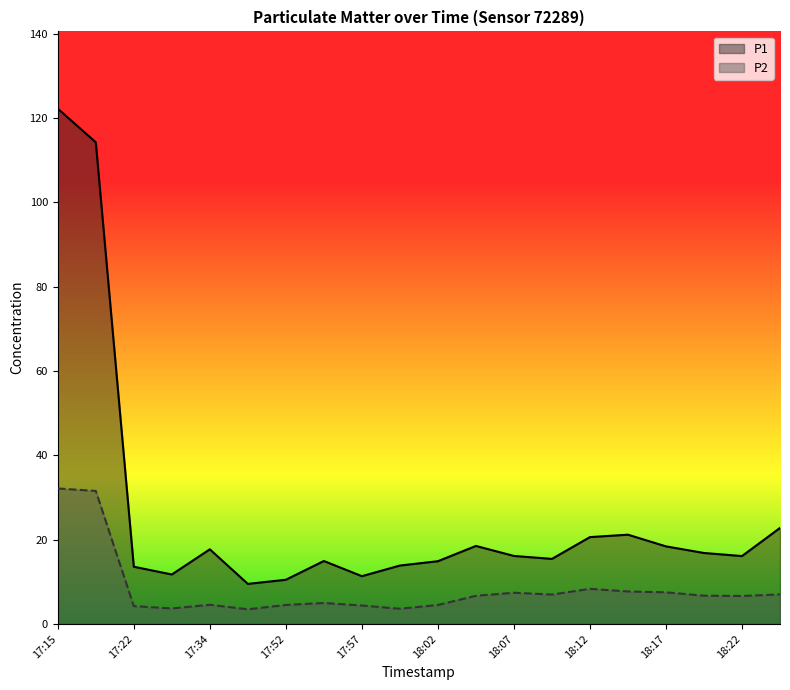

Between 18:07 and 18:12, which series saw the biggest shift?

P1